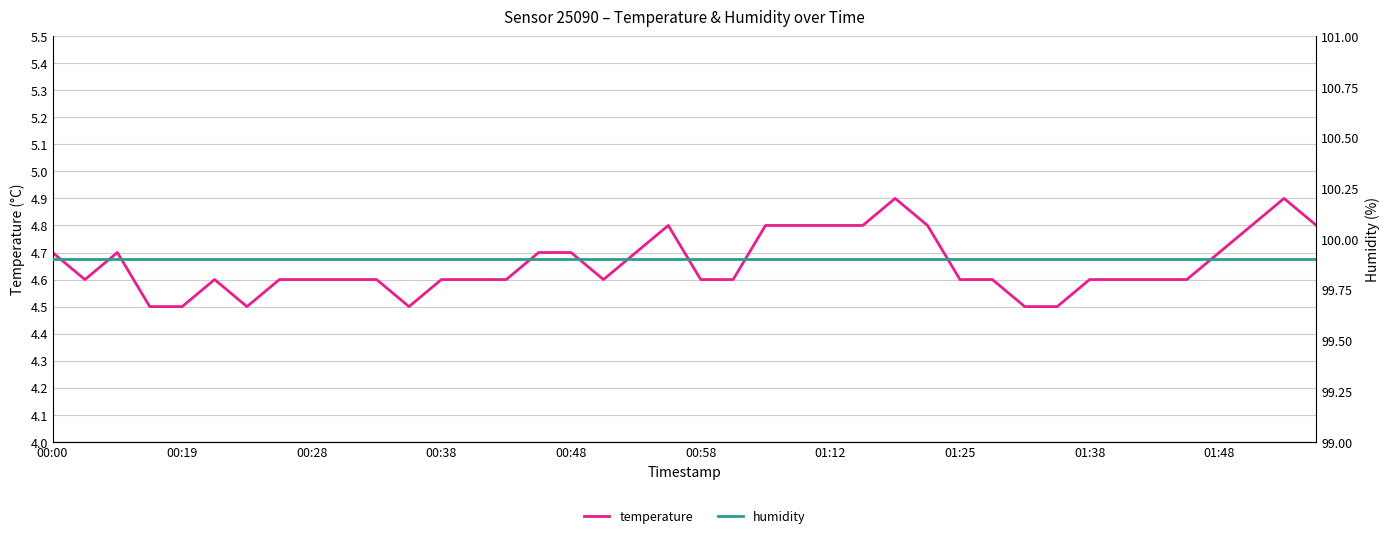

True or false: temperature has a value of 1.8 at 35.

False